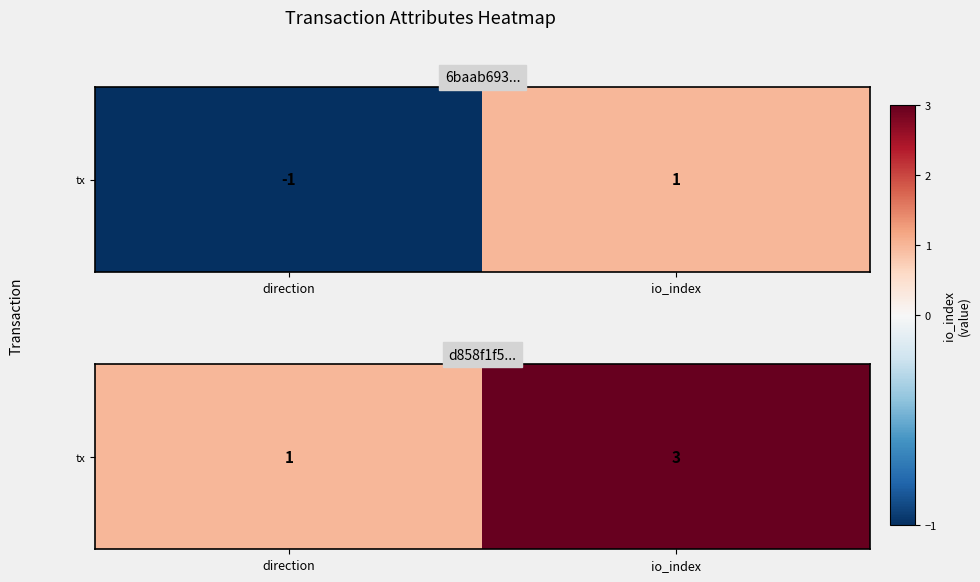

At which label is the value closest to 2?

direction